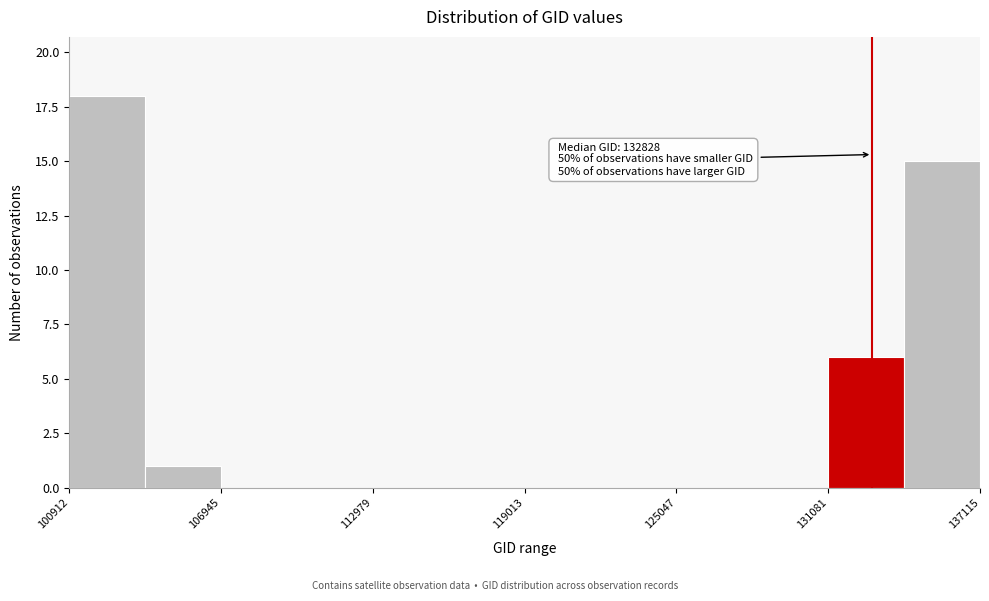

Around what value on the x-axis is the tallest bar? Give the approximate position of its centre, as read against the axis.

102000